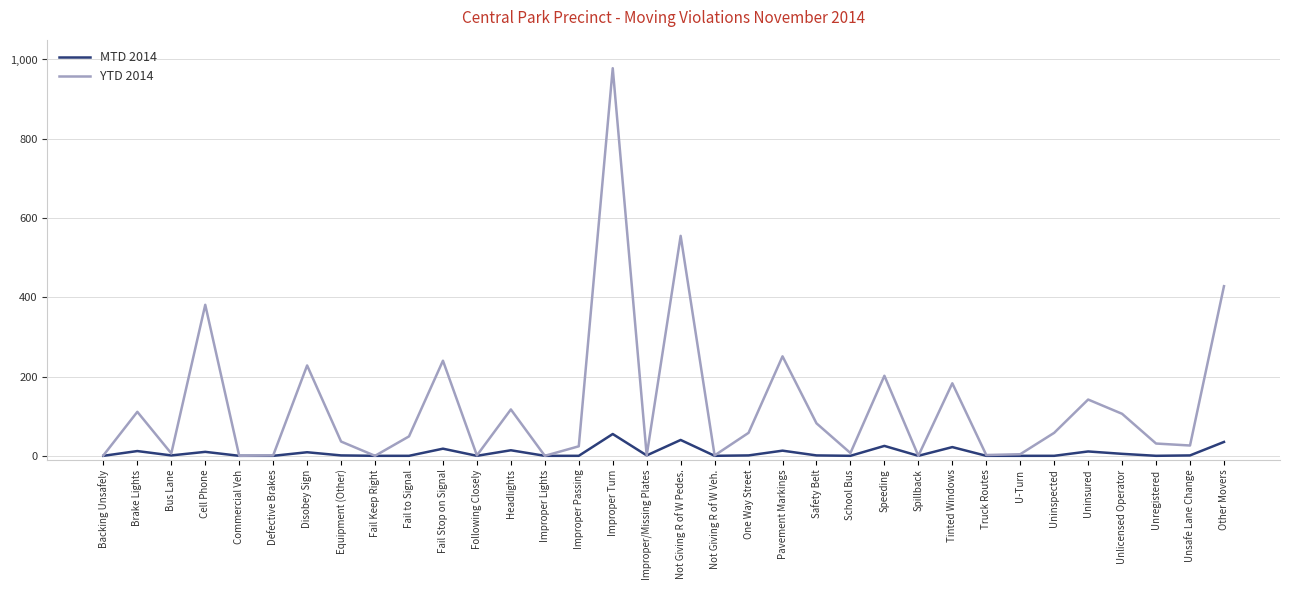

At which category is the sum across all series the highest?

Improper Turn